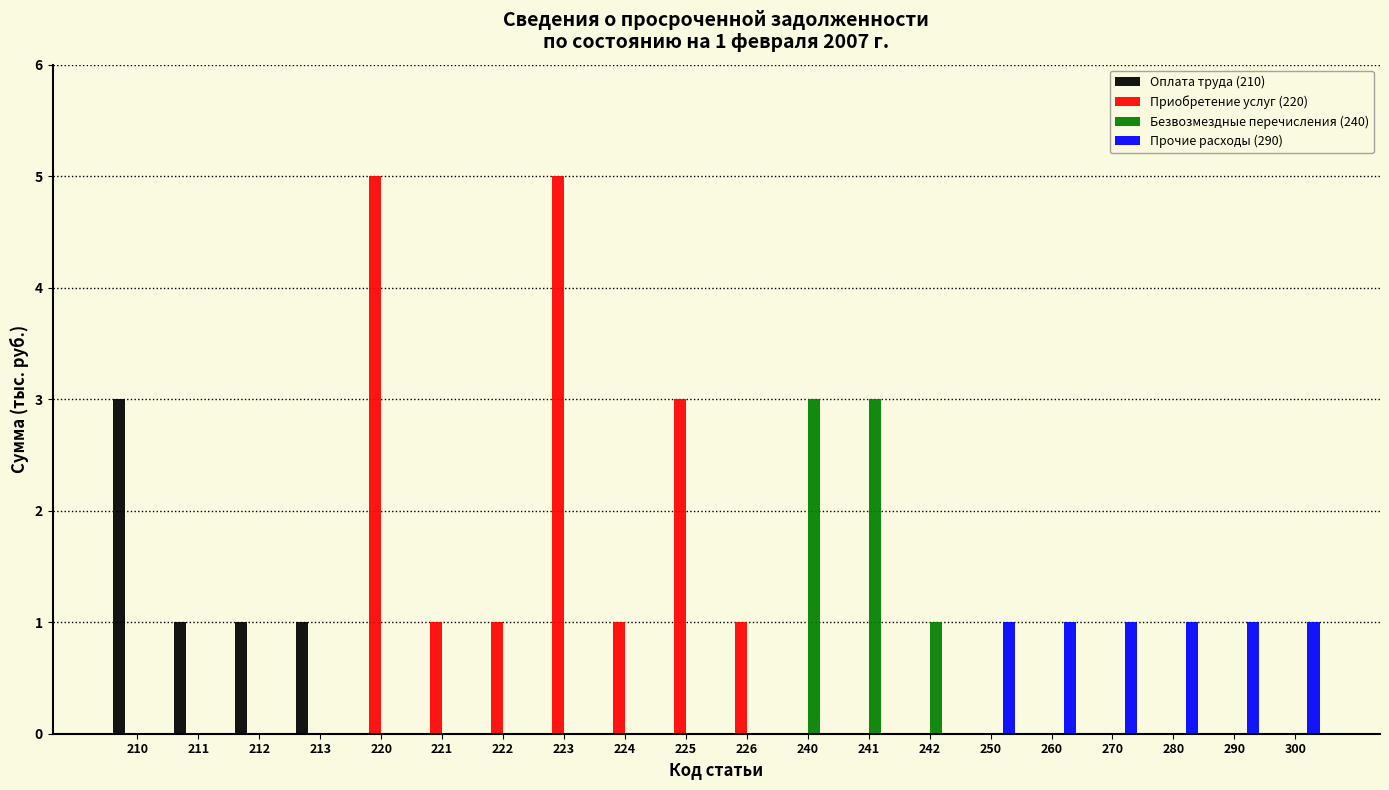

Which series changed the most between 210 and 213?

Оплата труда (210)